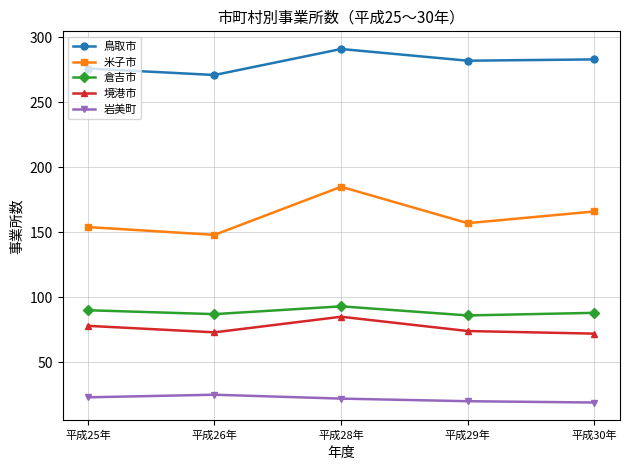

True or false: 境港市 has a value of 85 at 平成28年.

True